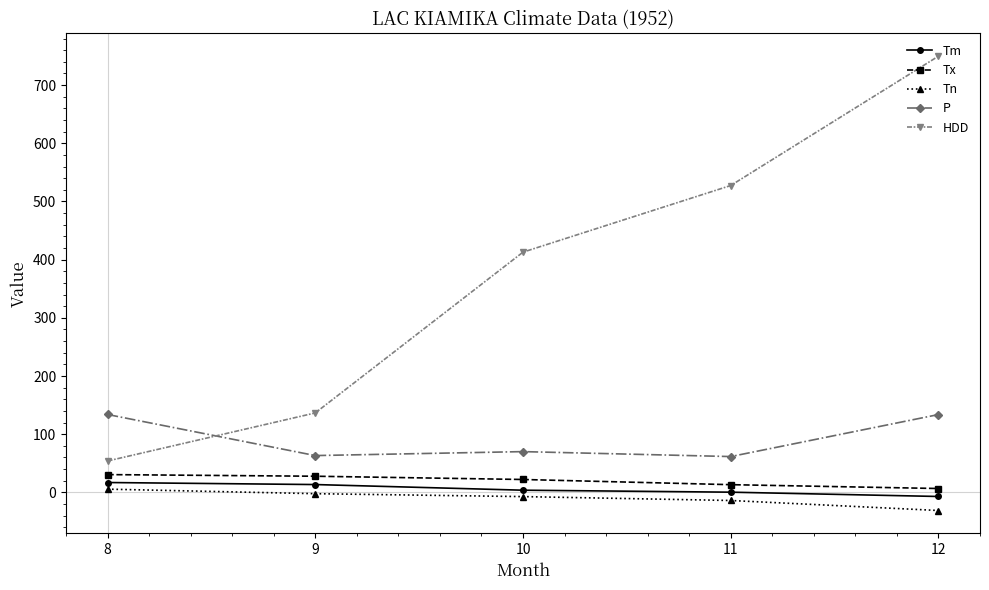

Which series has the largest range (max minus min)?

HDD